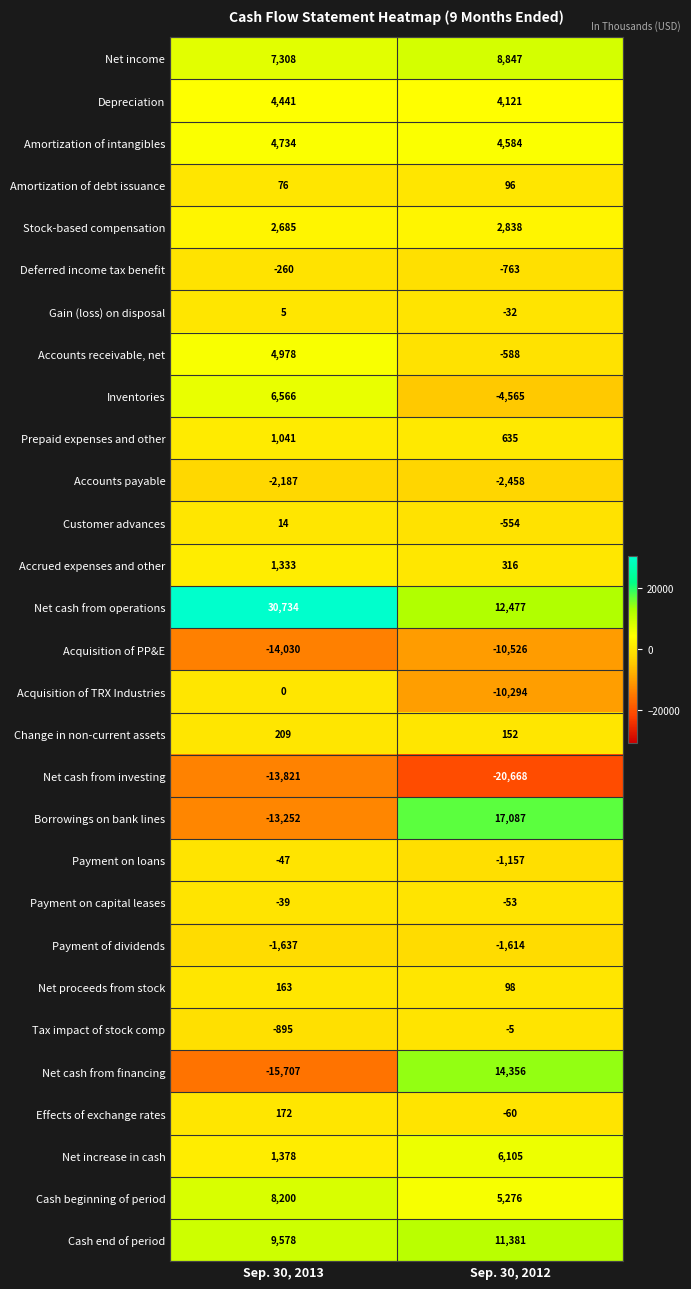

What is the difference between the Borrowings on bank lines values at Sep. 30, 2012 and Sep. 30, 2013?

30339